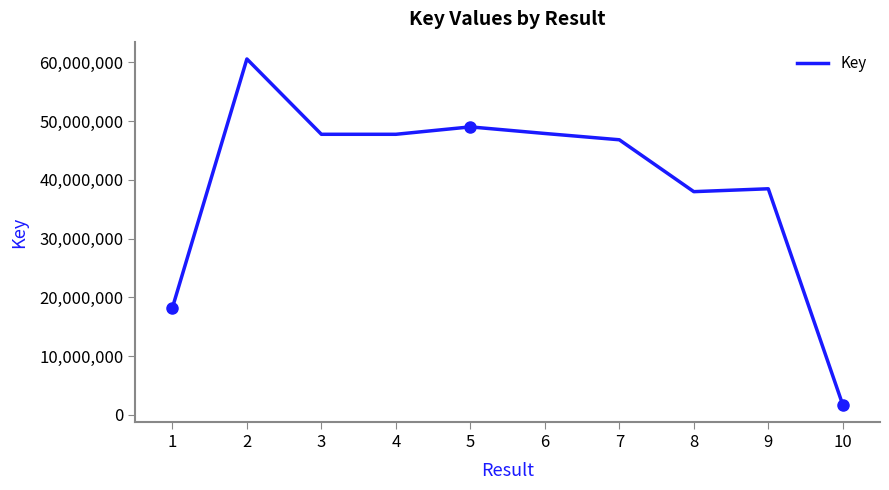

What is the smallest value displayed?

1687566